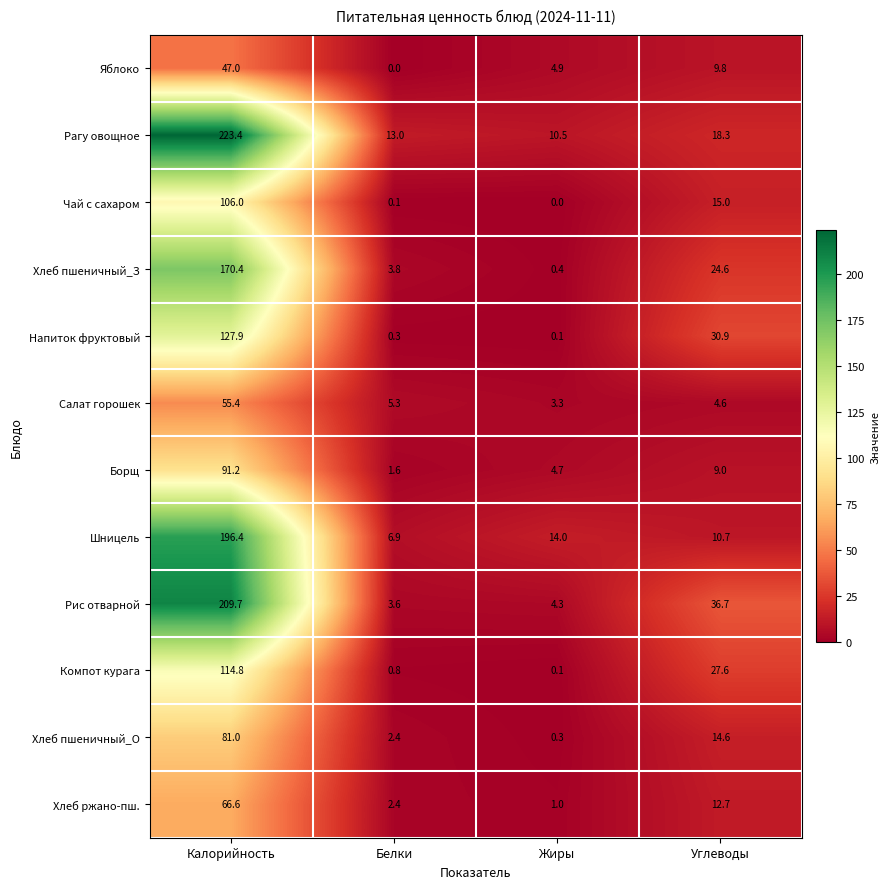

What is the lowest value of the Рагу овощное series?

10.5